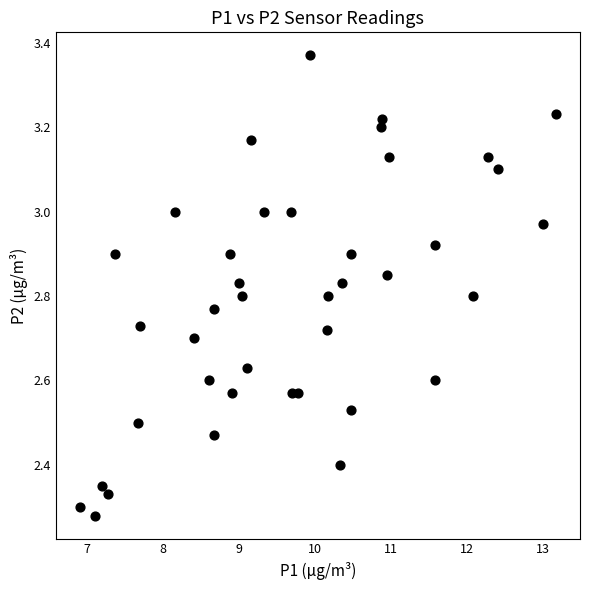

What is the range of X values (max minus min)?

6.3